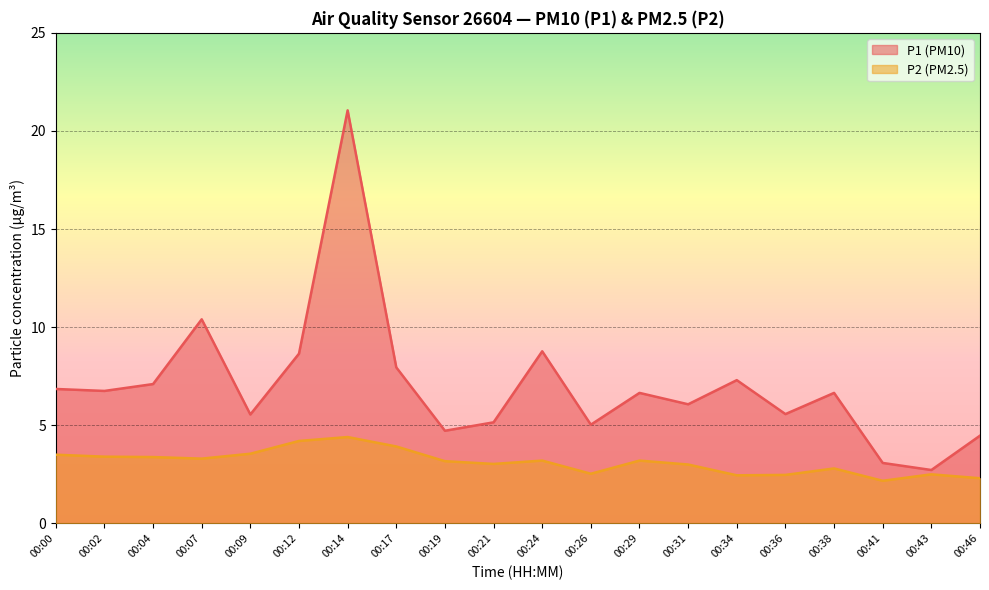

How many data points does each series have?

20